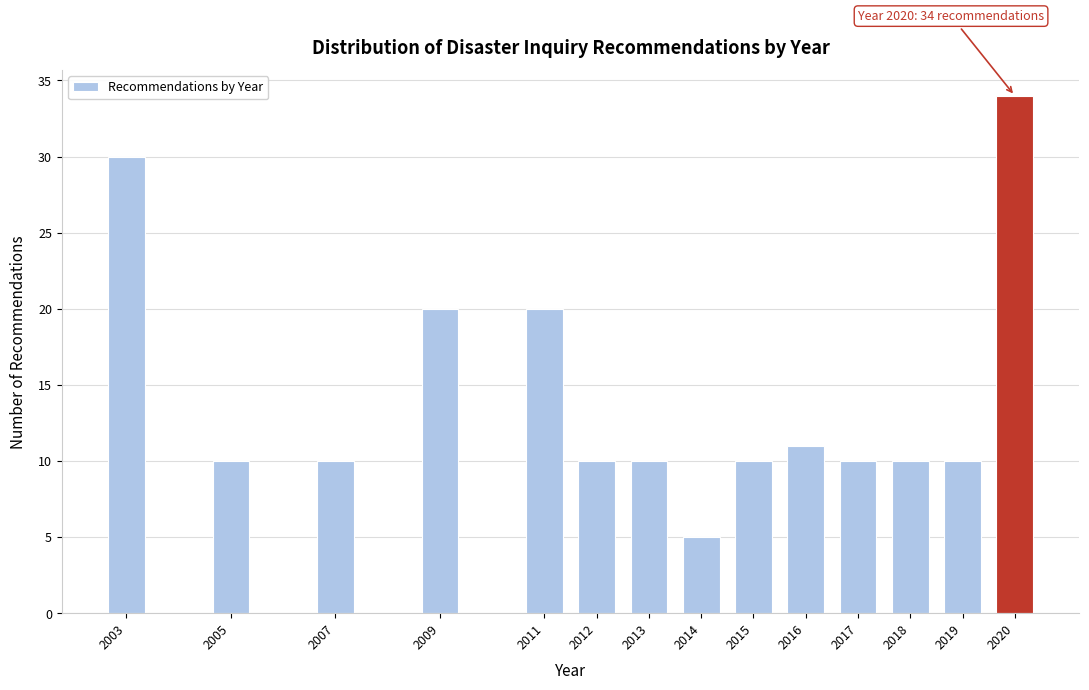

Reading right to left, extract all data points from this chart.

2020=34	2019=10	2018=10	2017=10	2016=11	2015=10	2014=5	2013=10	2012=10	2011=20	2009=20	2007=10	2005=10	2003=30